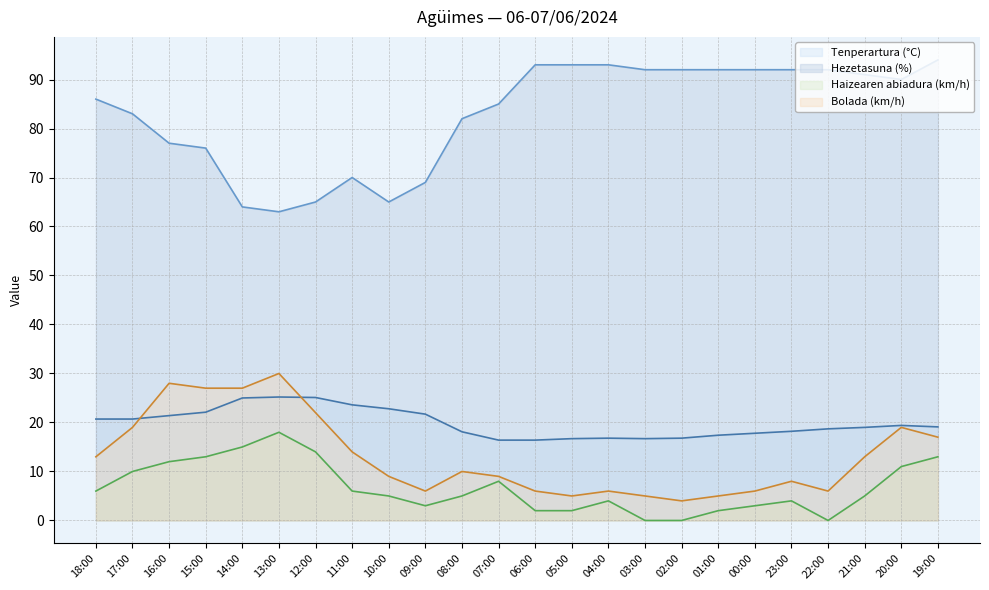

Rank the series at 00:00 from lowest to highest value.

Haizearen abiadura (km/h) (line), Bolada (km/h) (line), Tenperartura (°C) (line), Hezetasuna (%) (line)